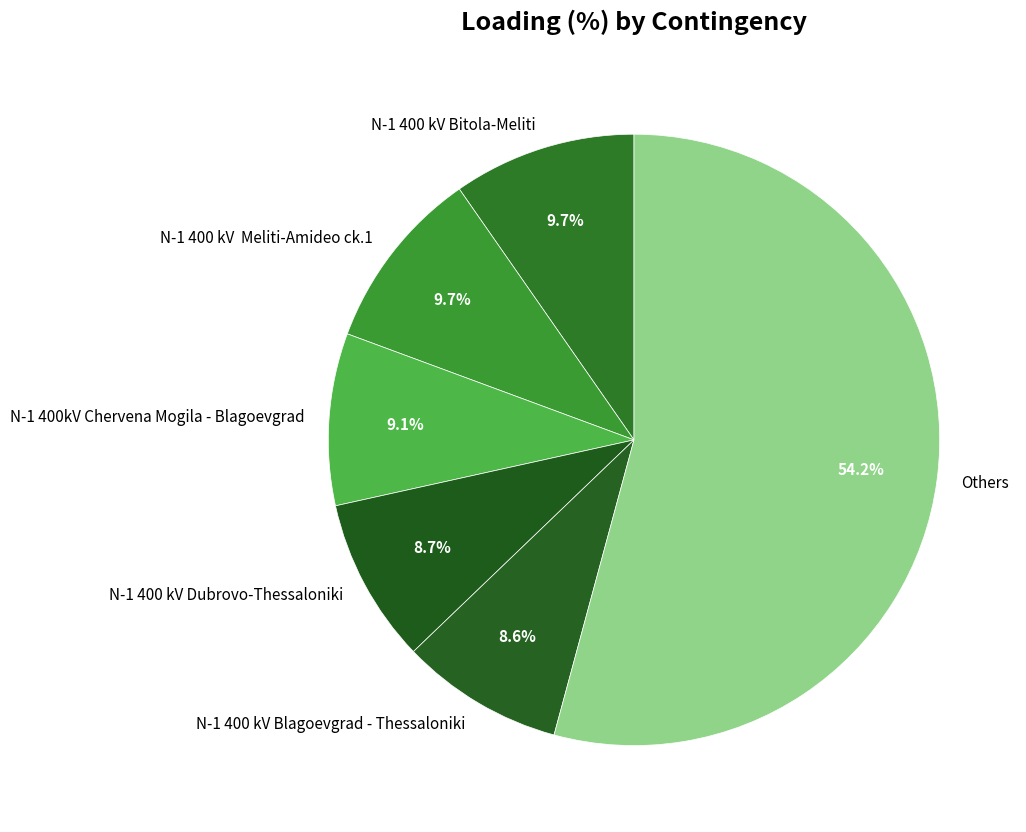

Do Others and N-1 400 kV Blagoevgrad - Thessaloniki together represent more than half of the pie?

Yes